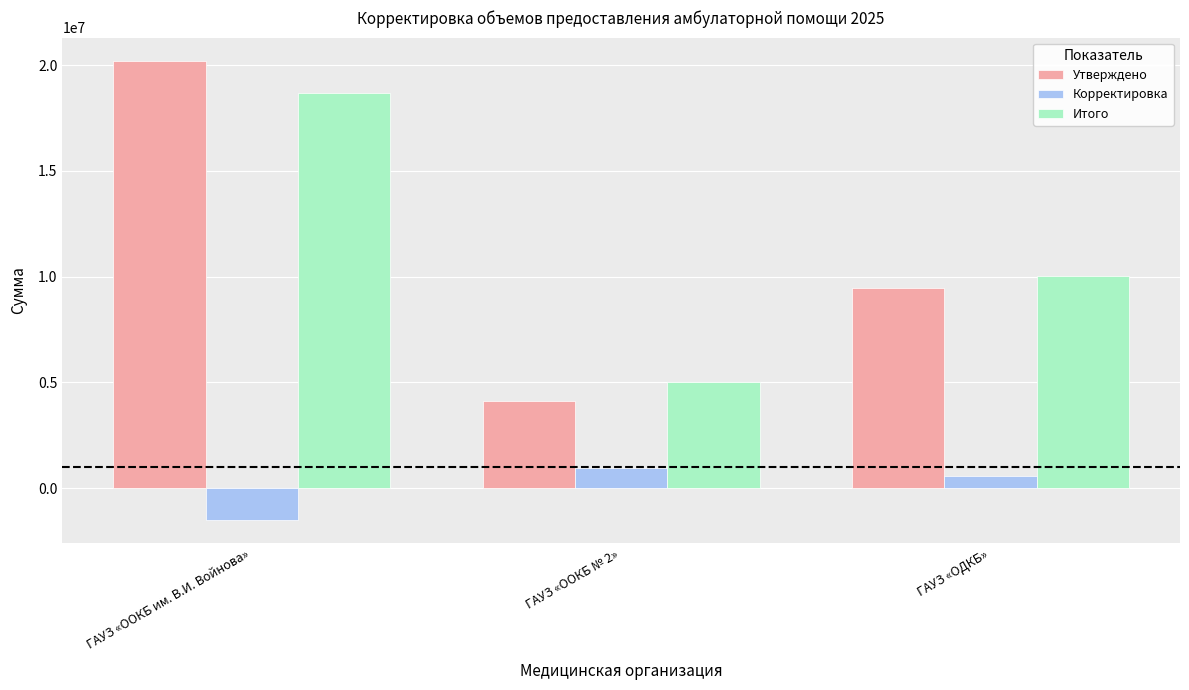

At ГАУЗ «ООКБ им. В.И. Войнова», list the series in order from smallest to largest.

Корректировка, Итого, Утверждено